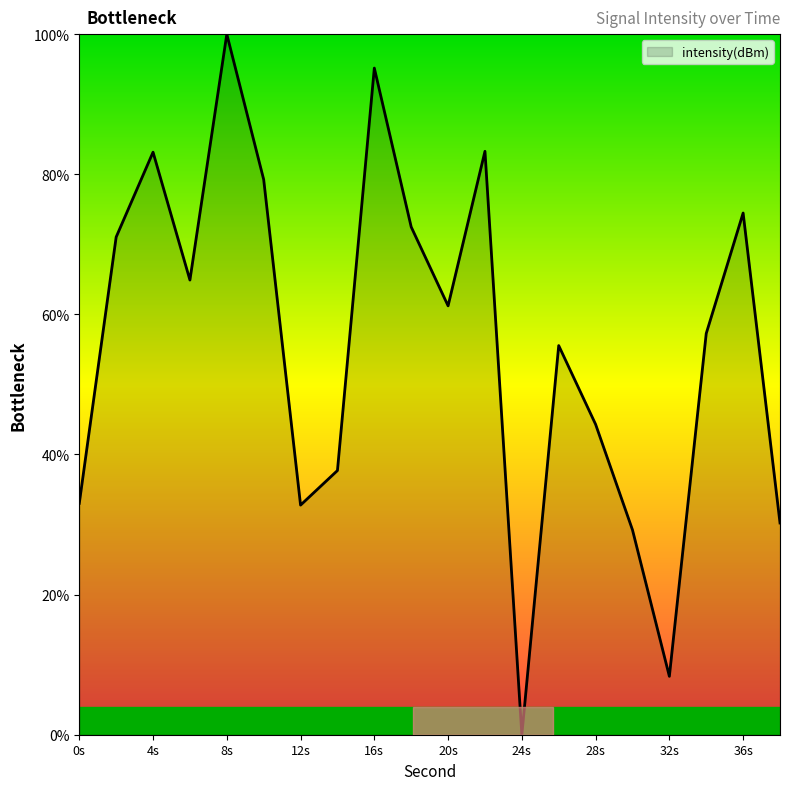

What is the maximum value shown in the chart?

100.0